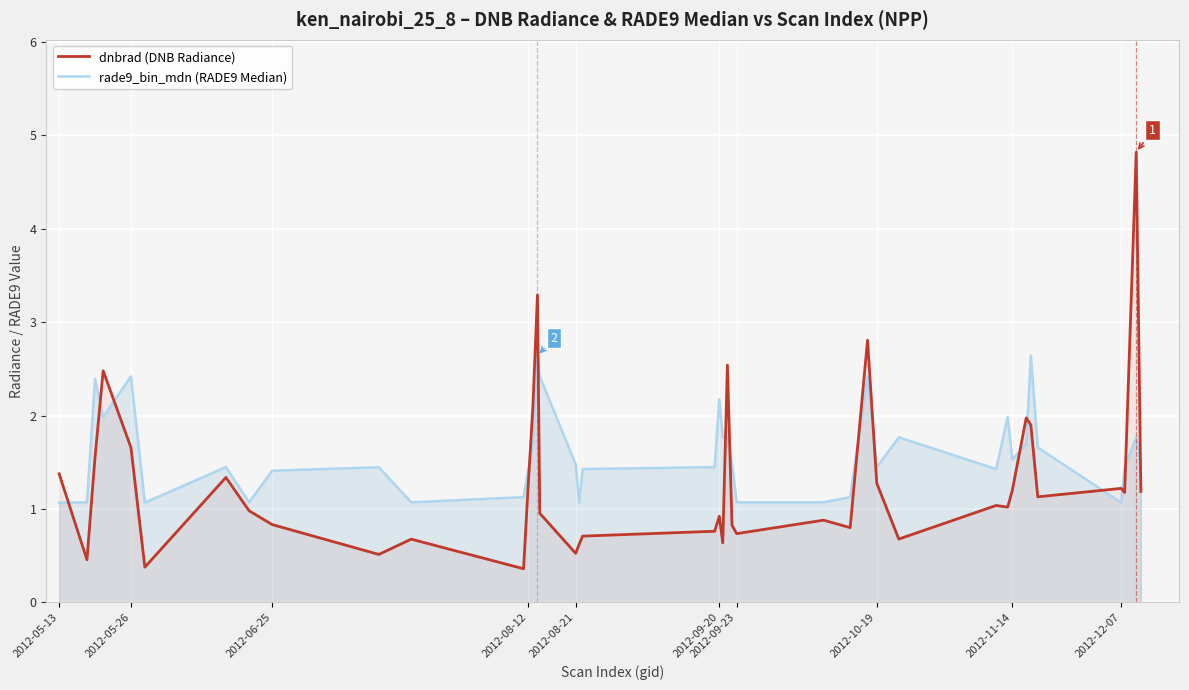

At how many categories does at least one series exceed 0?

40